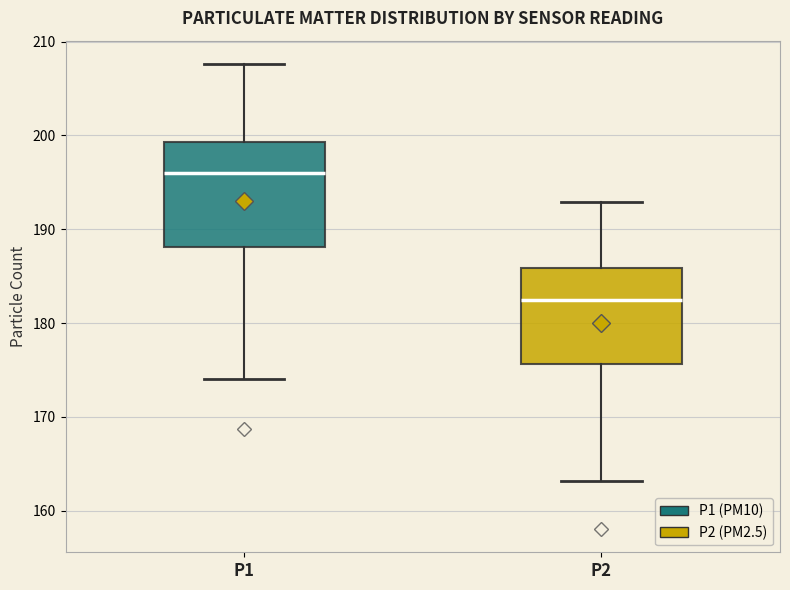

Reading left to right, transcribe this box plot: for each box, give where its median line is, the range the box spans, and where its two whiskers end, as read against the y-axis. The values are not printed on the chart, so give them approximately, as read against the axis.

P1: median 196, box 188 to 199, whiskers 174 to 208
P2: median 182, box 176 to 186, whiskers 163 to 193